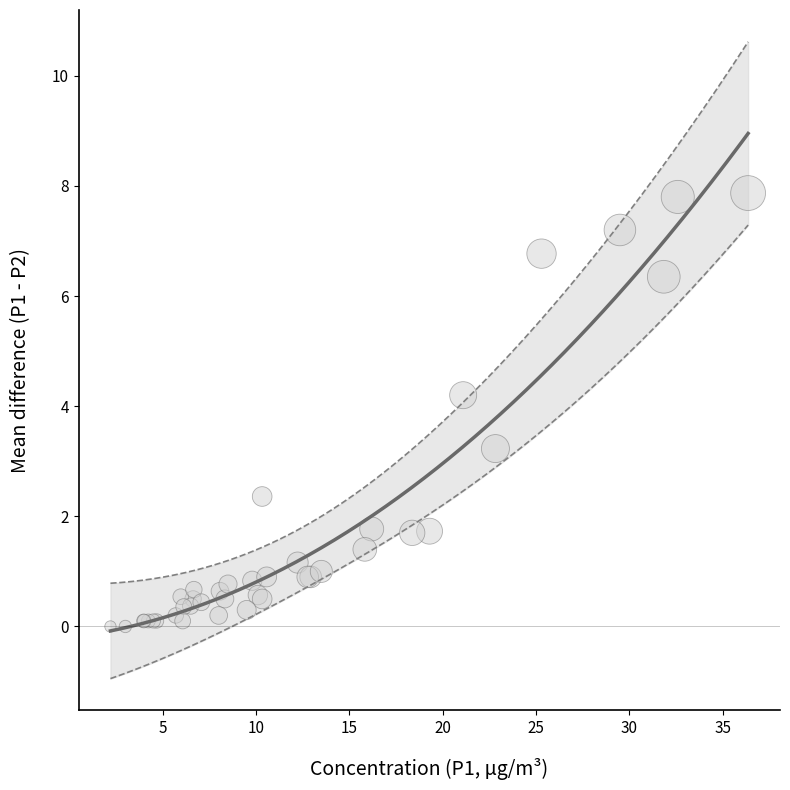

What Y value in the scatter plot is closest to 3?

3.2